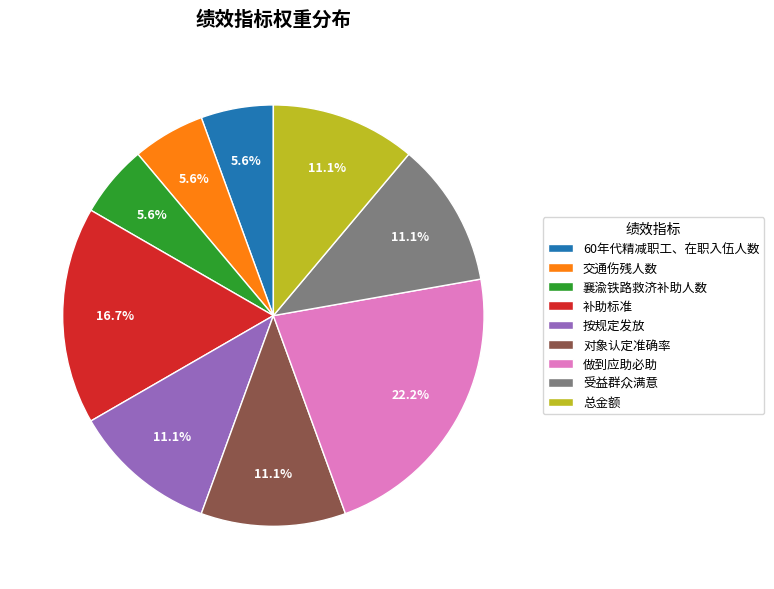

What percentage is the 补助标准 slice, to the nearest percent?

17%